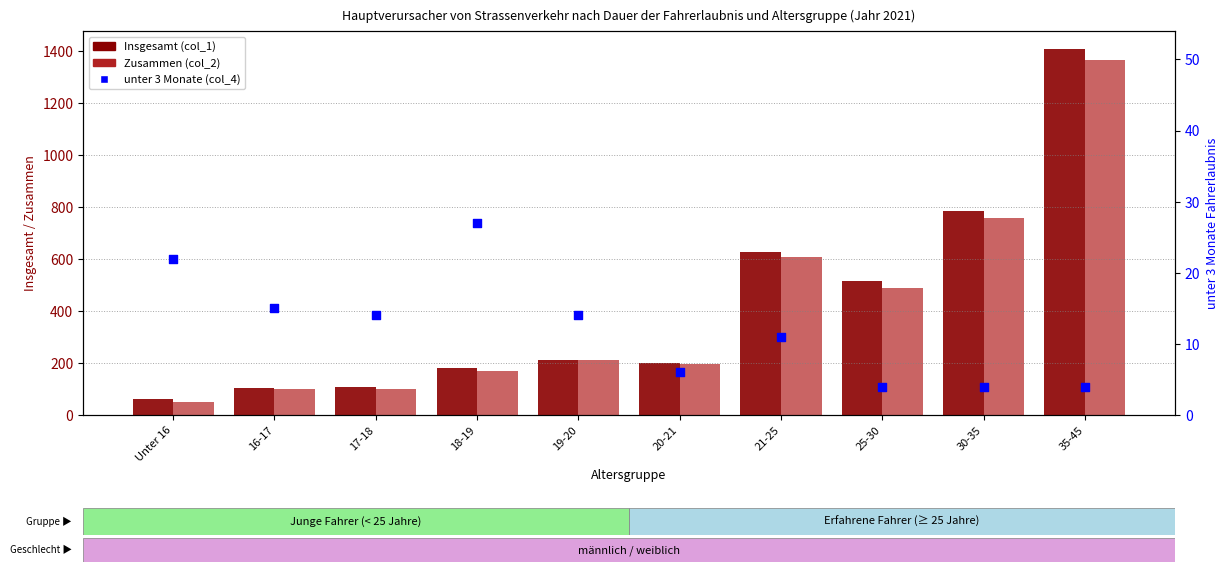

Which series reaches the minimum Y coordinate?

unter 3 Monate (col_4)